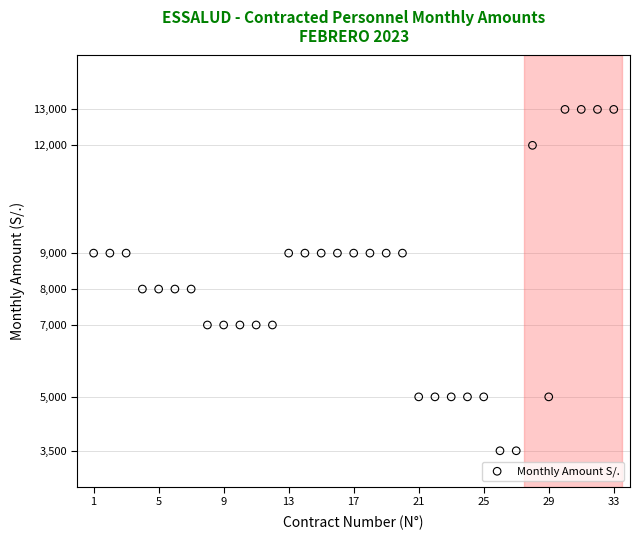

What is the range of X values (max minus min)?

32